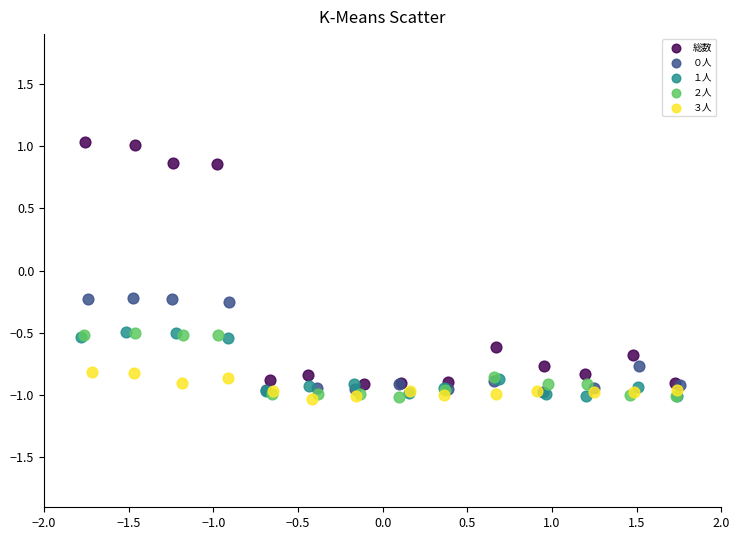

Which series contains the highest Y value?

総数